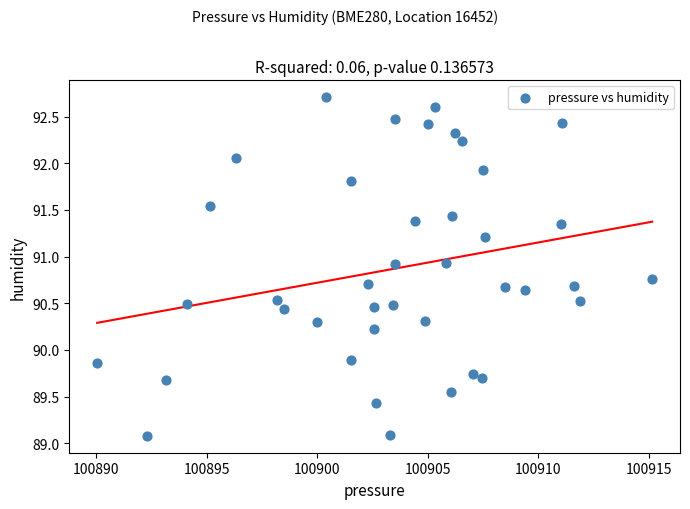

What is the range of Y values (max minus min)?

3.6